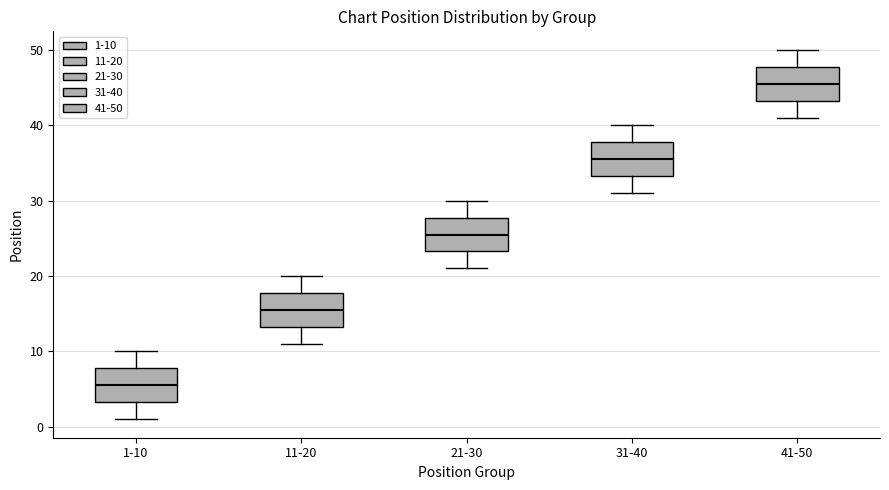

Which box has the highest median line?

41-50